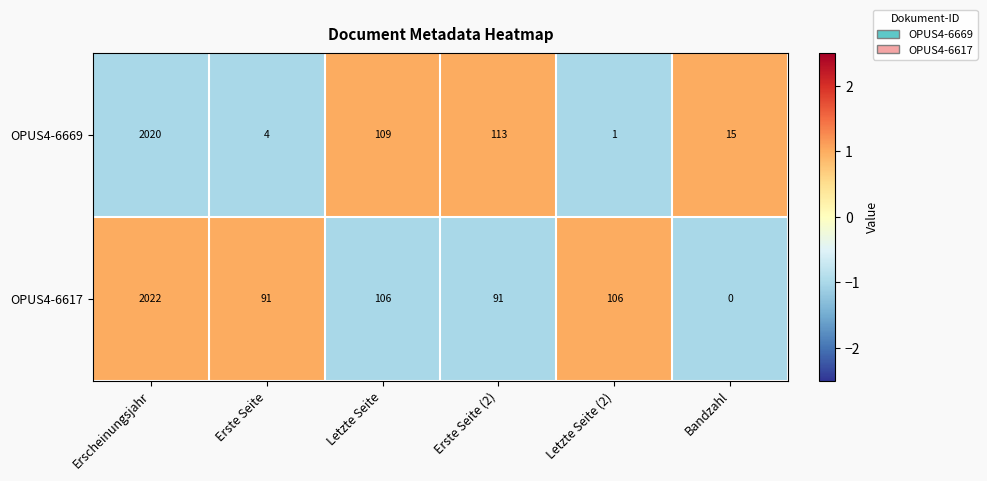

How many categories are shown in the chart?

6